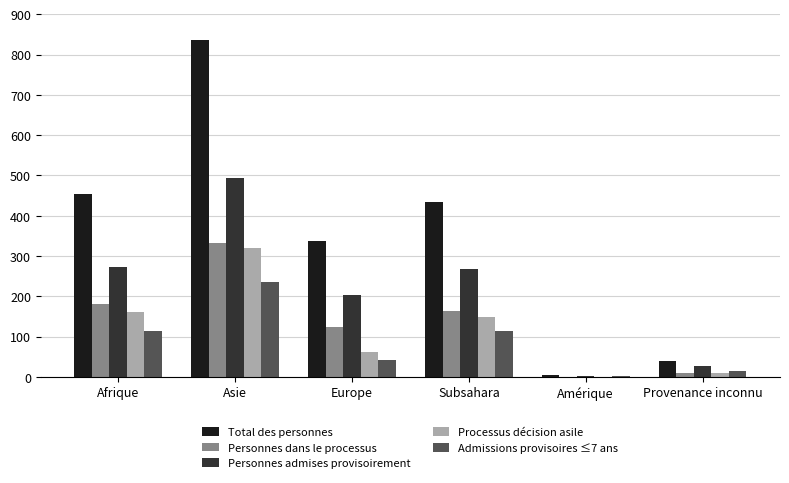

The value of Total des personnes at Europe is 211. True or false?

False